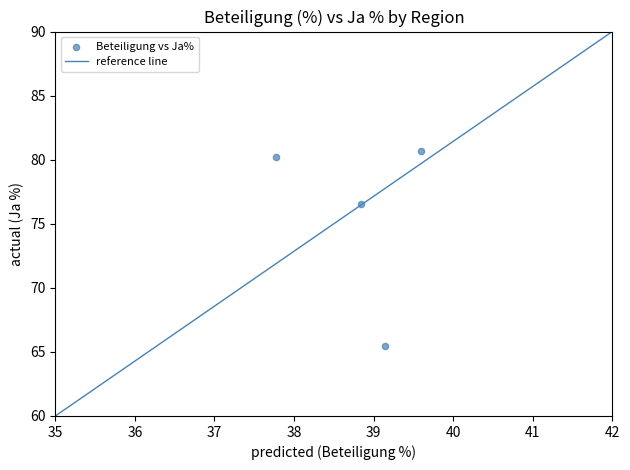

What is the average X value?

38.8